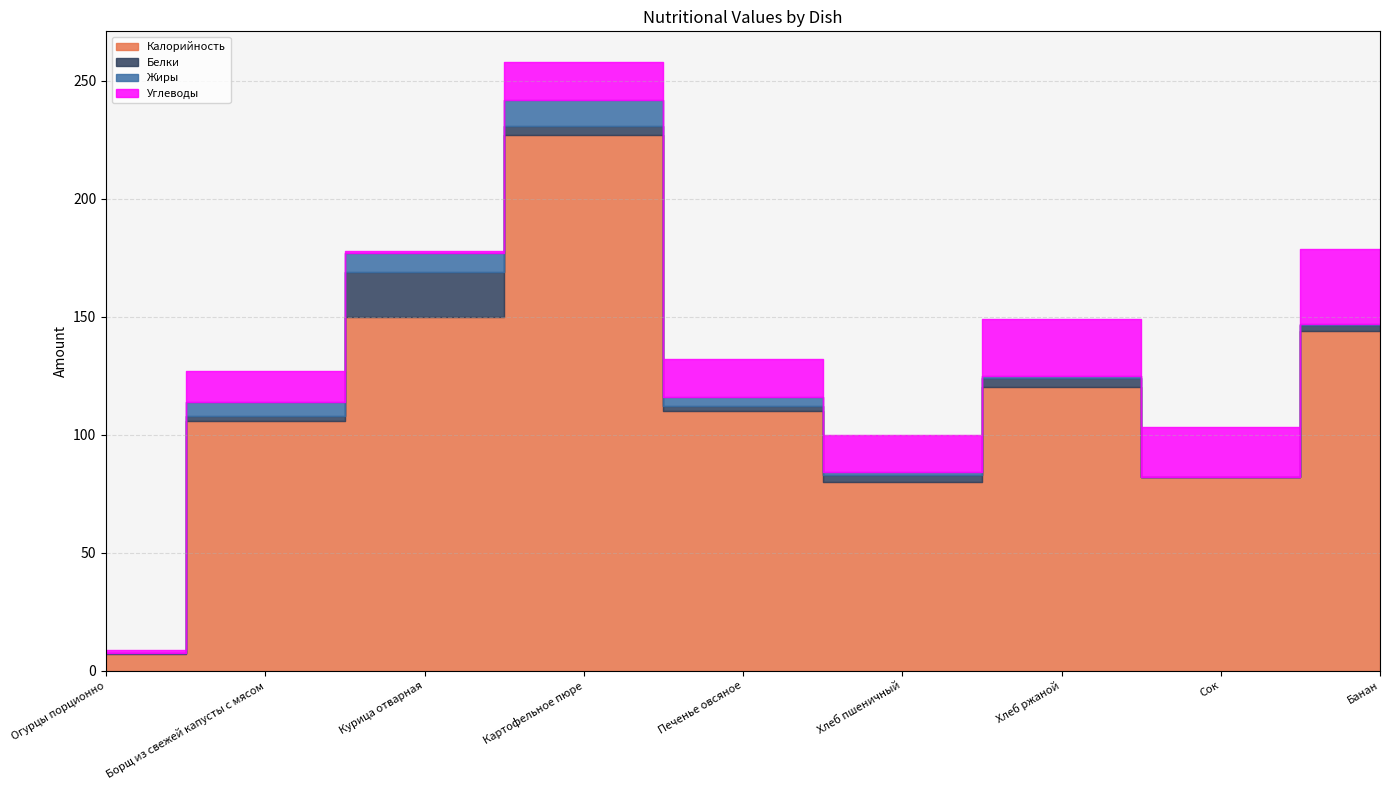

Reading left to right, list all the values displayed in this chart.

Калорийность: 7.0	106.0	150.0	227.0	110.0	80.0	120.0	82.0	144.0
Белки: 0.4	2.0	19.0	4.0	2.0	3.0	4.0	0.1	2.3
Жиры: 0.1	6.0	8.0	11.0	4.0	1.0	1.0	0.0	0.8
Углеводы: 1.3	13.0	1.0	16.0	16.0	16.0	24.0	21.0	31.5